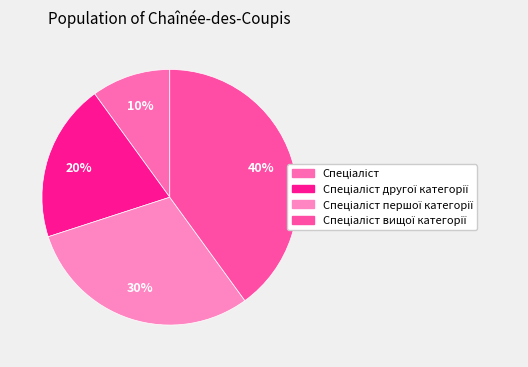

How many segments does this pie chart have?

4